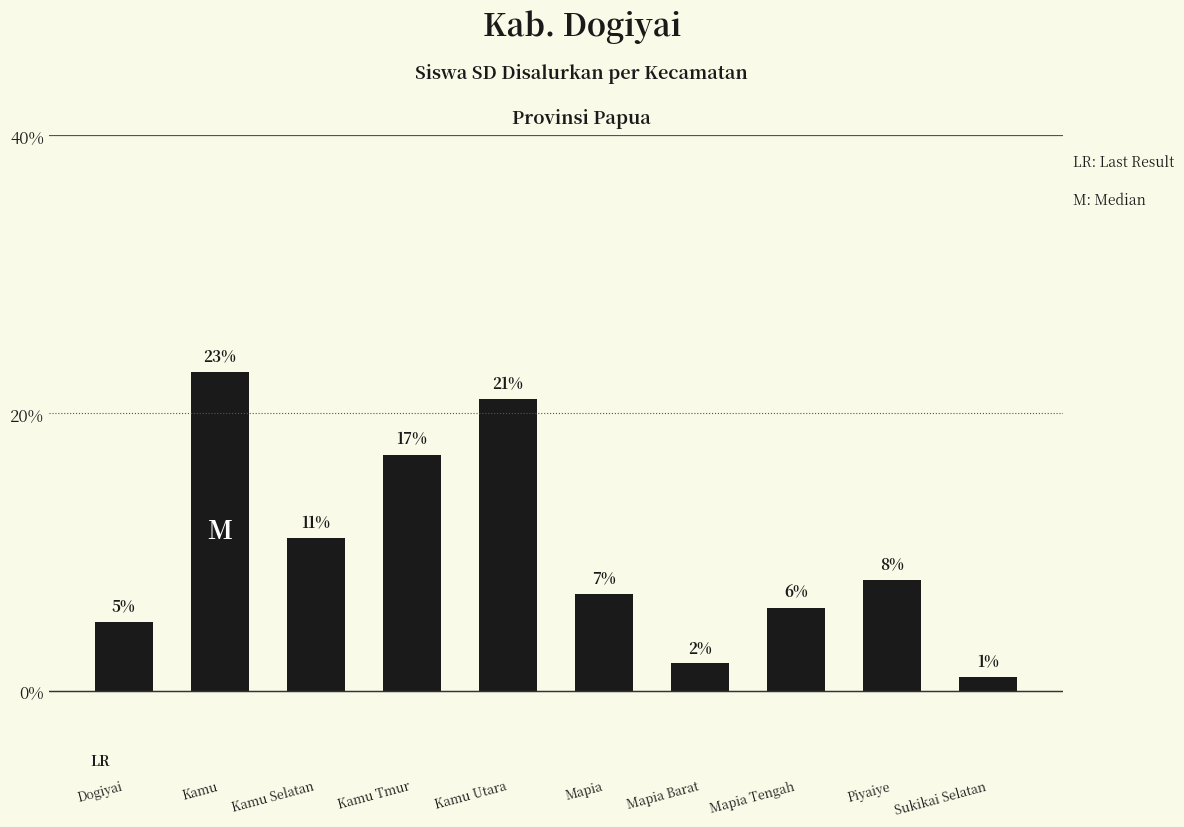

The value at Mapia Tengah is 6. True or false?

True